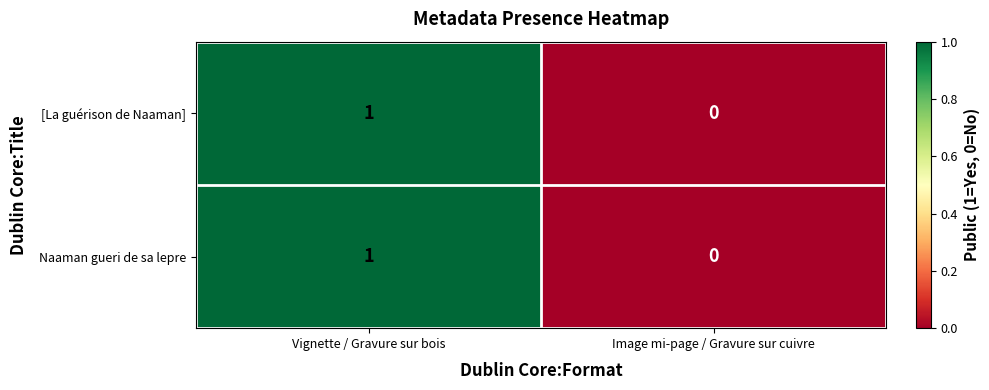

Rank the categories by [La guérison de Naaman] value from lowest to highest.

Image mi-page / Gravure sur cuivre, Vignette / Gravure sur bois